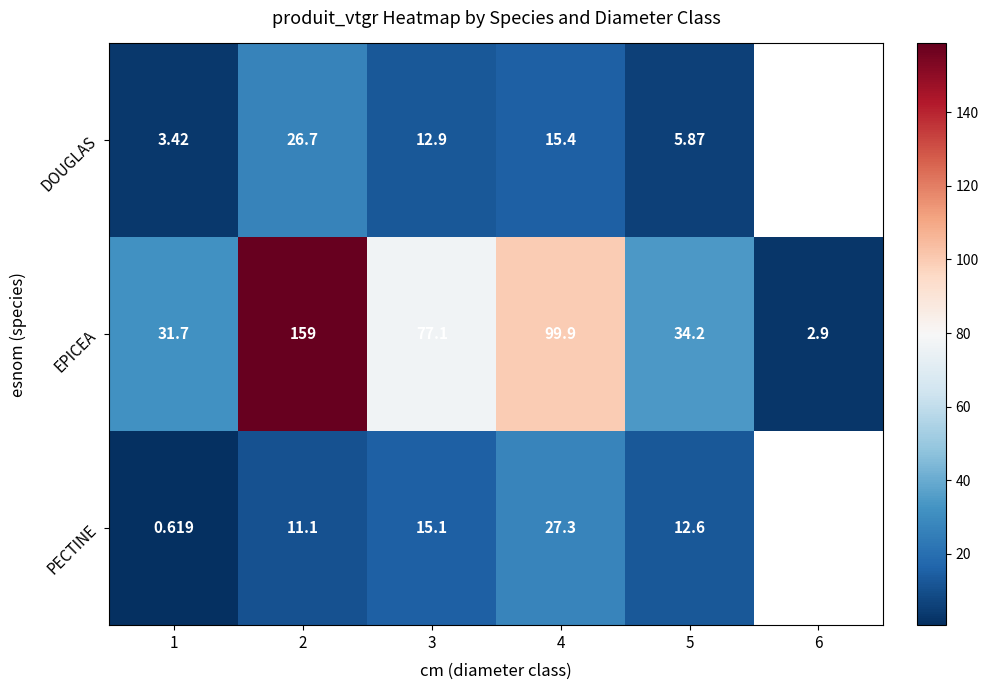

Between 1 and 3, which series saw the biggest shift?

EPICEA